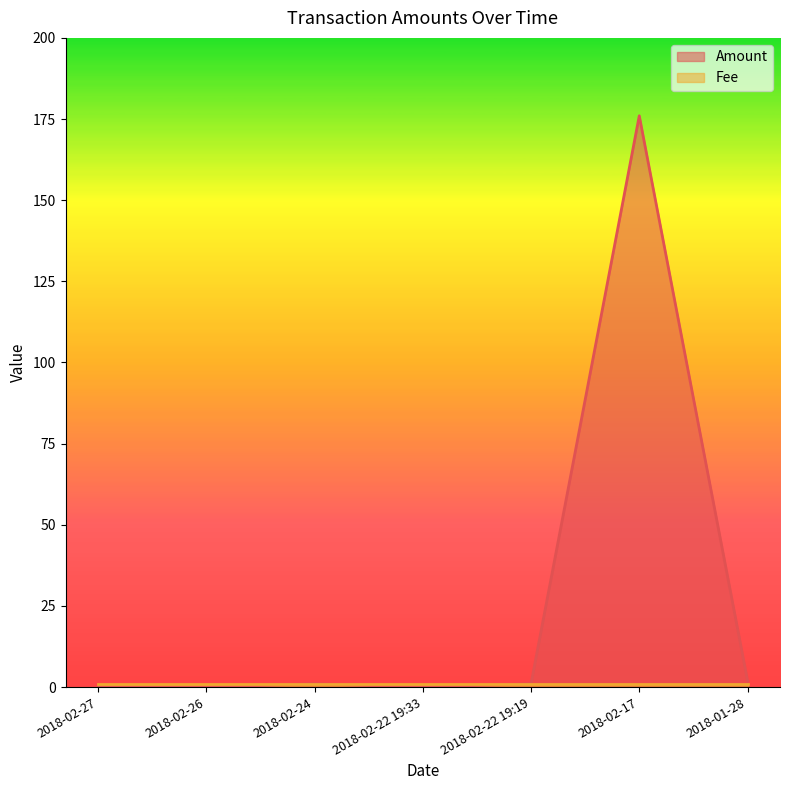

At which category does the data reach its first local peak?

2018-02-24